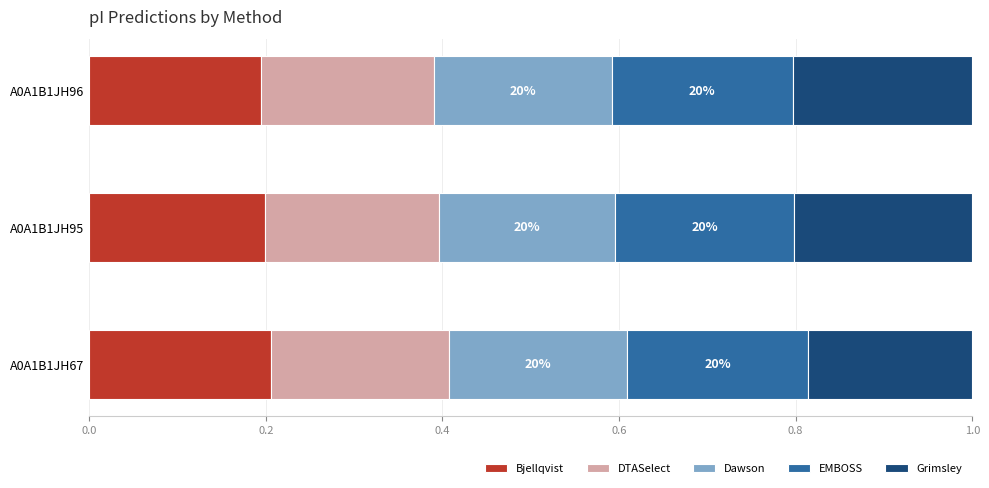

What is the total value across all series at A0A1B1JH67?

1.0